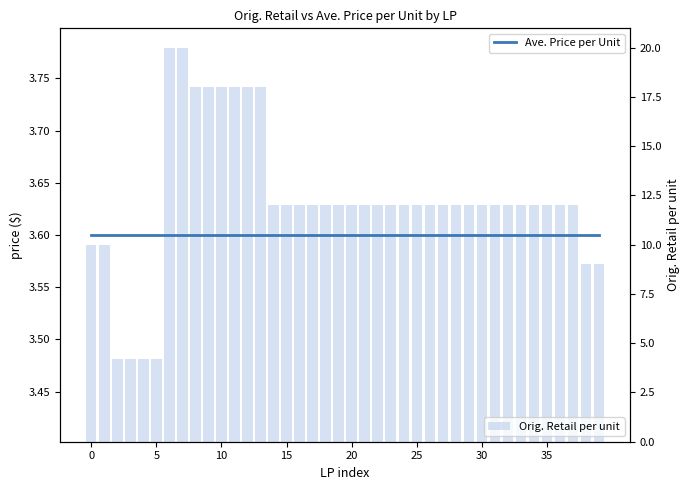

What is the difference between the maximum and minimum values in the Orig. Retail per unit series?

15.8